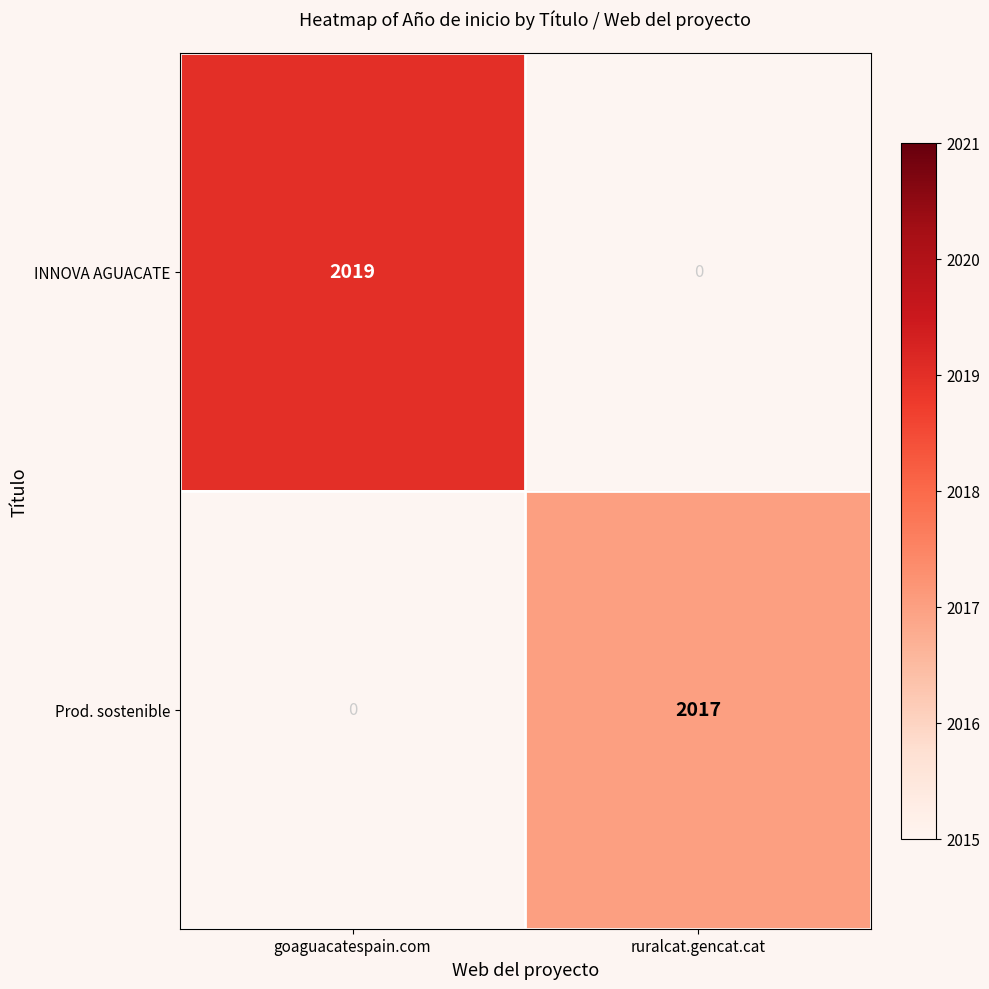

The INNOVA AGUACATE series shows 2019 at goaguacatespain.com. True or false?

True